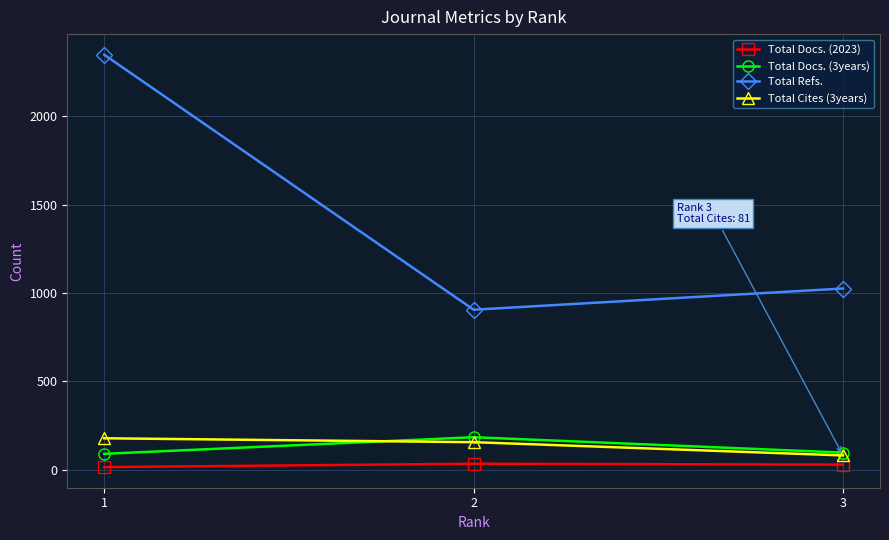

What is the total value across all series at 3?

1232